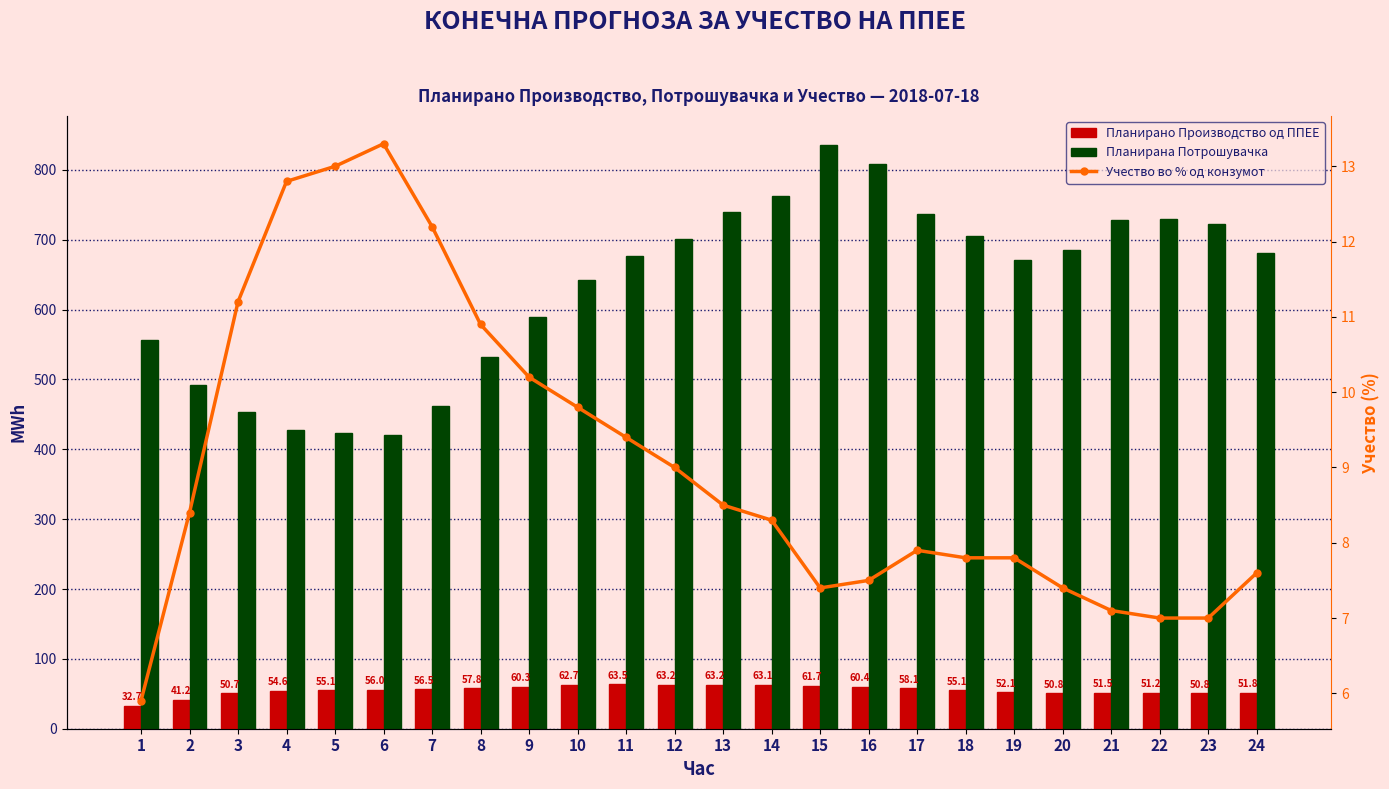

What is the maximum value for Планирана Потрошувачка?

835.6